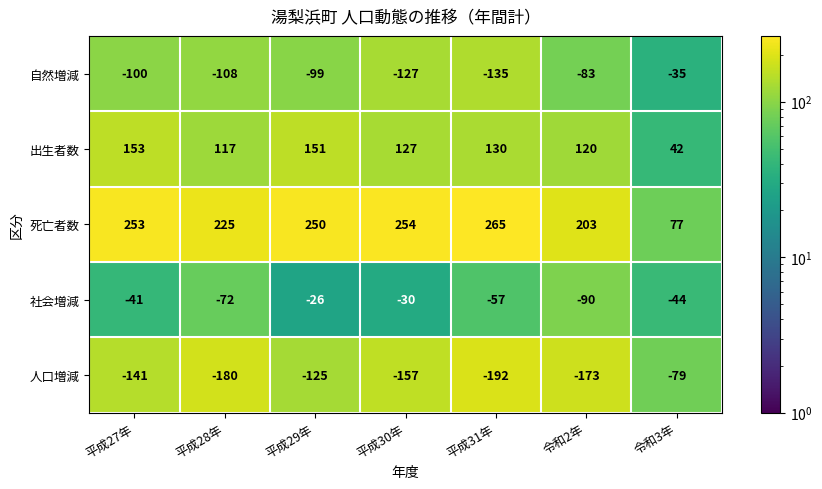

At which label is 自然増減 closest to -85?

令和2年